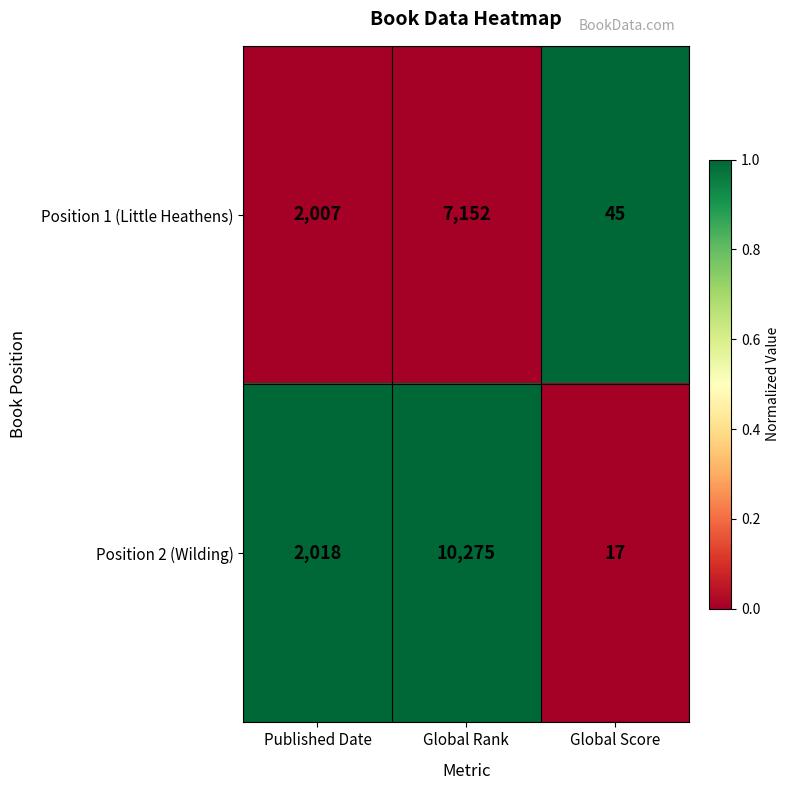

Which series changed the most between Published Date and Global Rank?

Position 2 (Wilding)